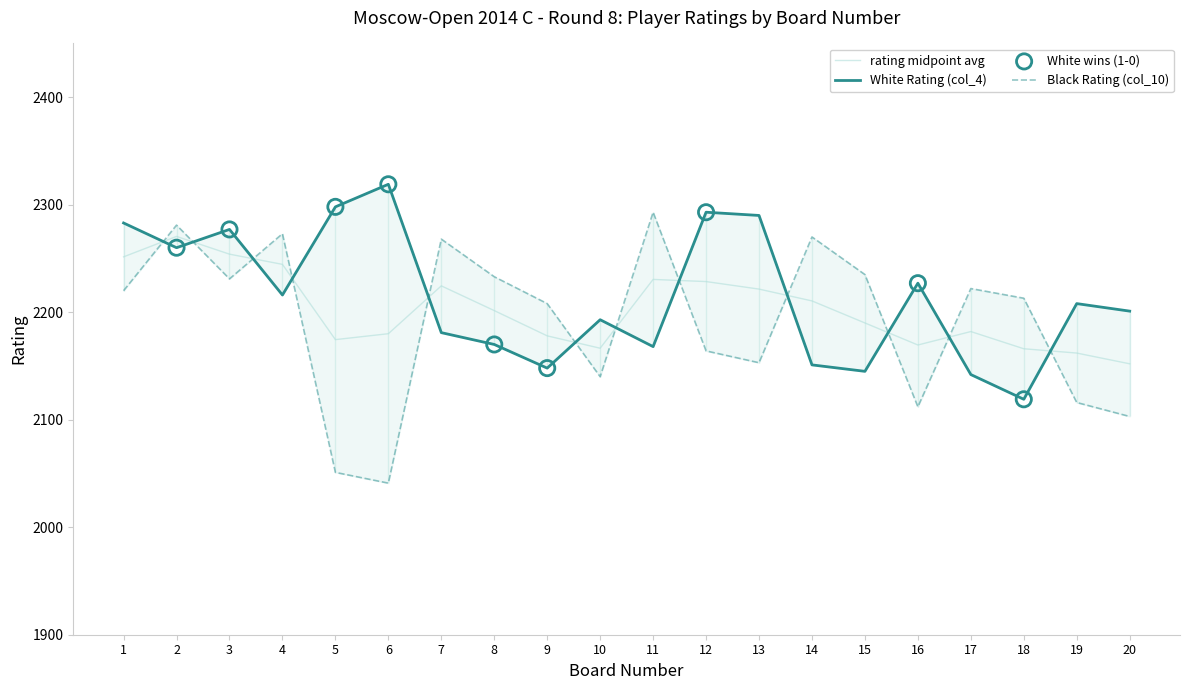

What is the total value across all series at 17?

4364